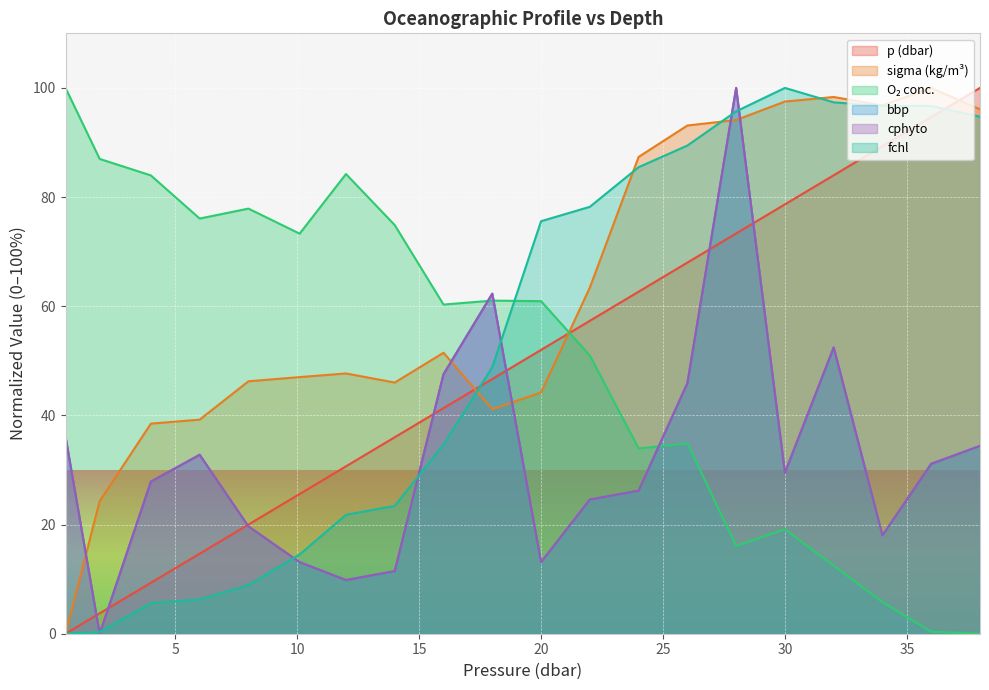

What is the greatest value displayed?

100.0